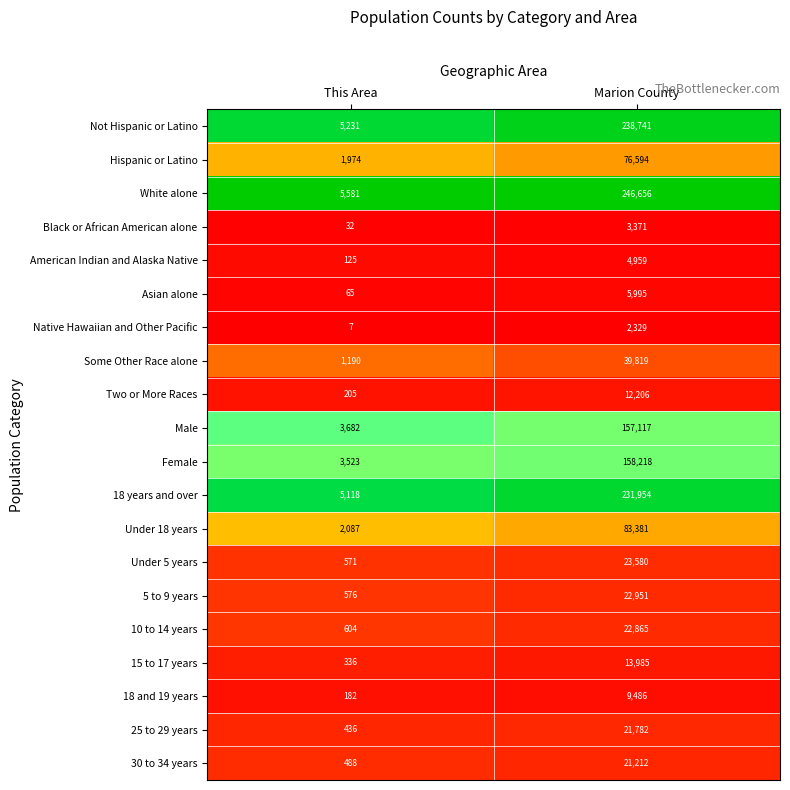

Rank the categories by American Indian and Alaska Native value from lowest to highest.

This Area, Marion County